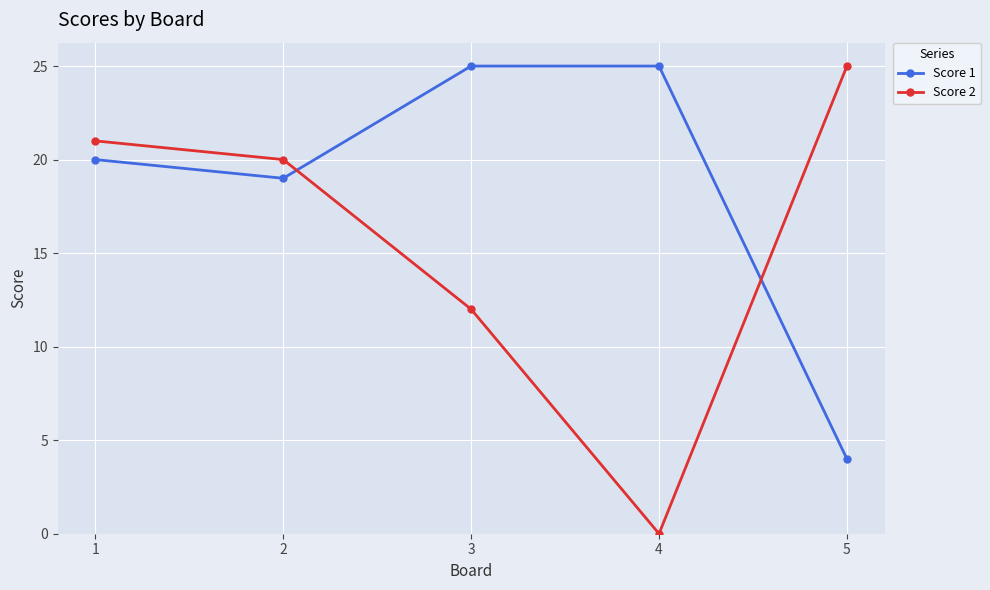

At how many categories does at least one series exceed 23?

3